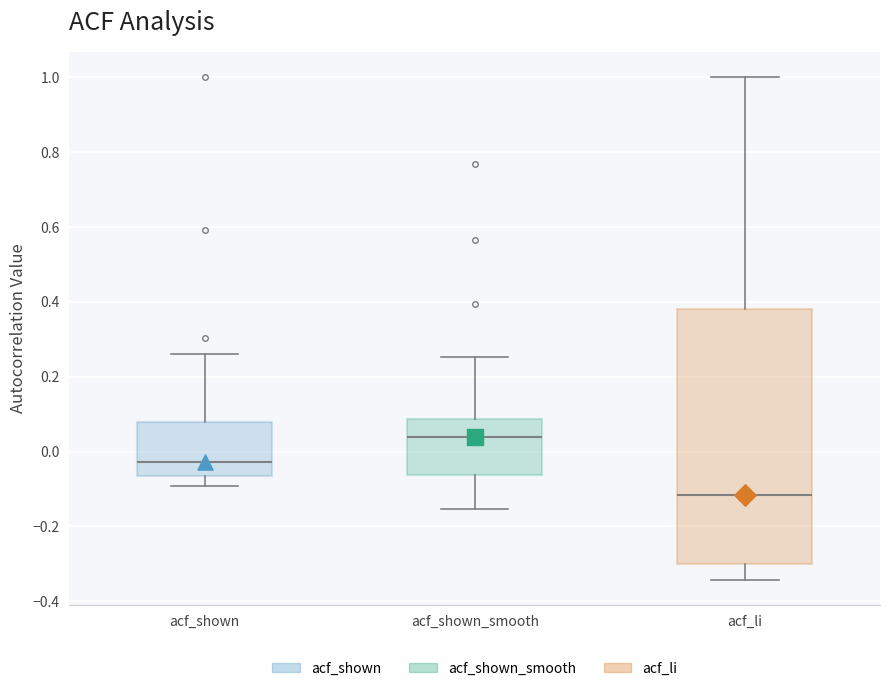

Which box's median line is the highest?

acf_shown_smooth